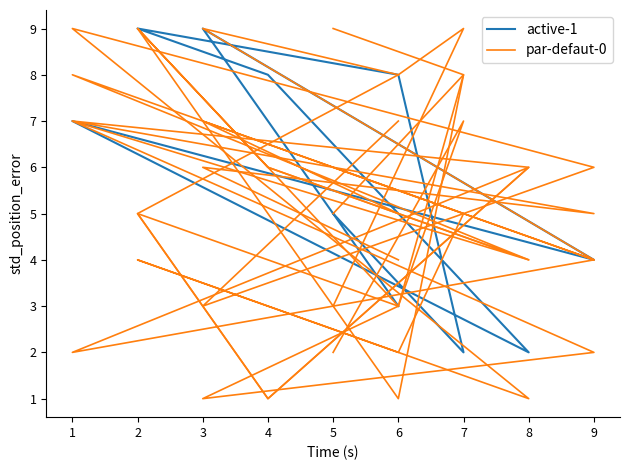

At which category is the sum across all series the highest?

2